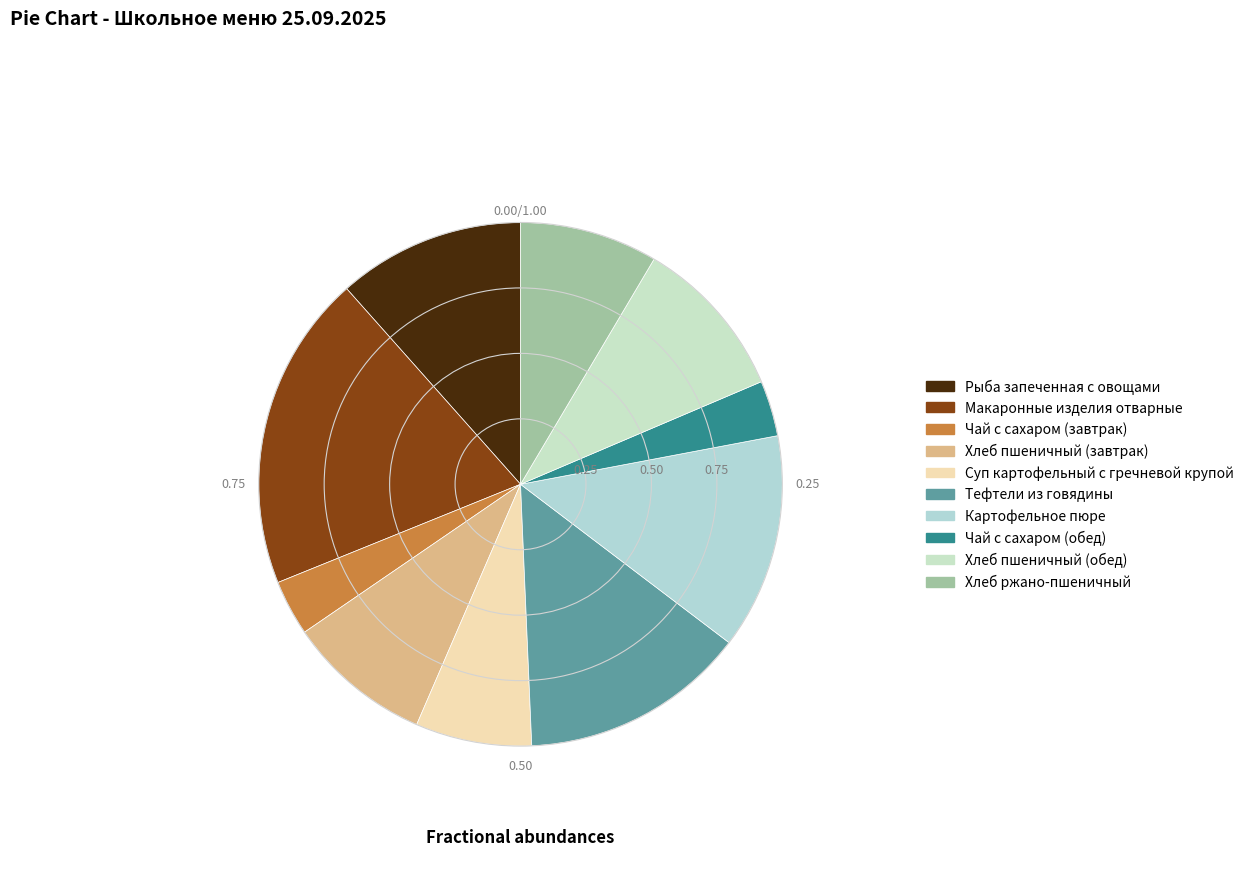

How many slices are in this pie chart?

10